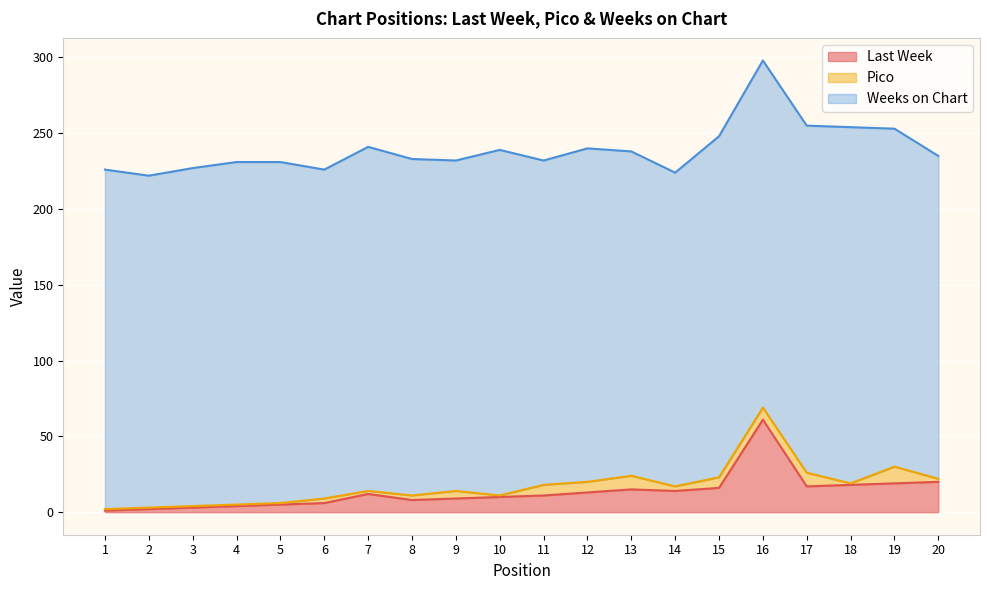

True or false: Pico and Last Week cross at least once.

False